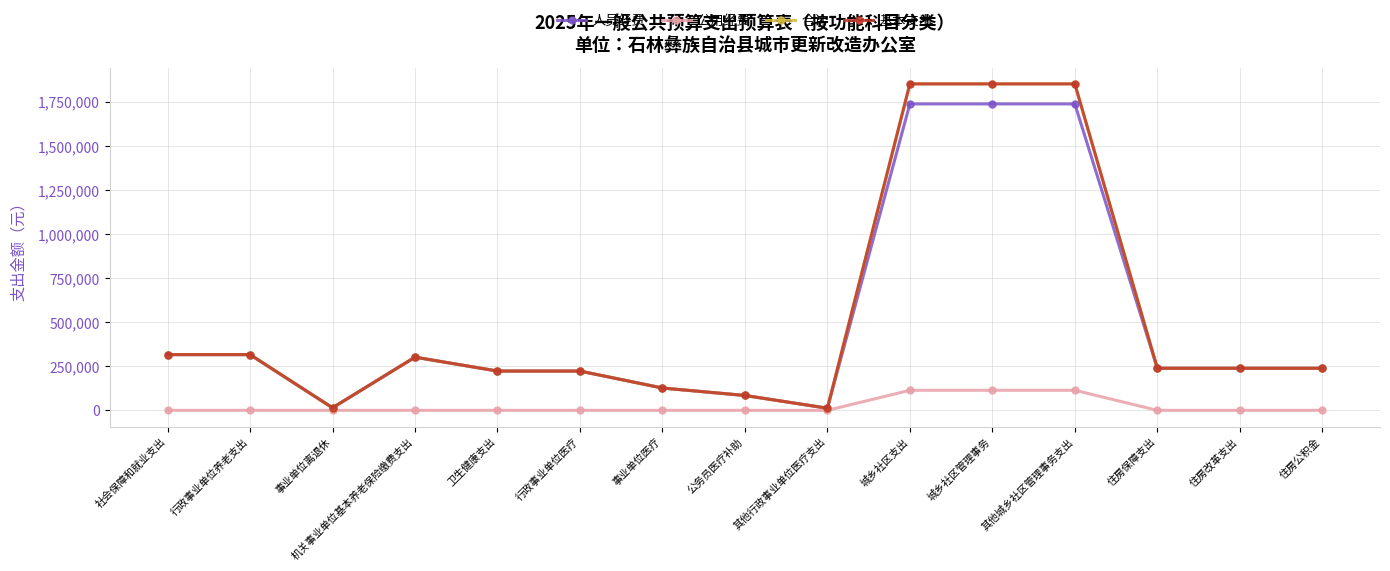

Count the number of data series in this chart.

4